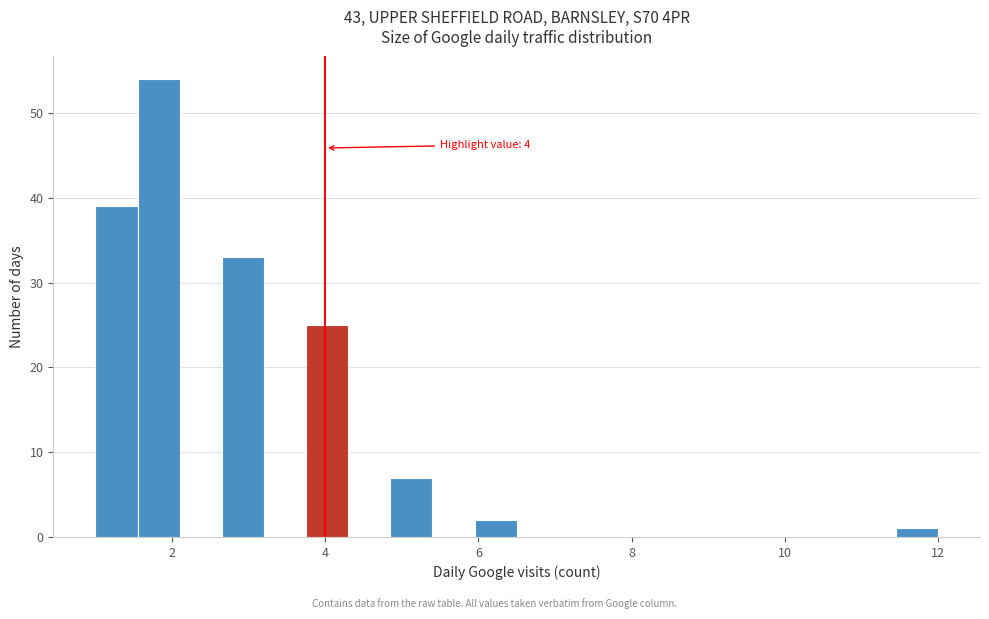

Around what value on the x-axis is the tallest bar? Give the approximate position of its centre, as read against the axis.

1.8